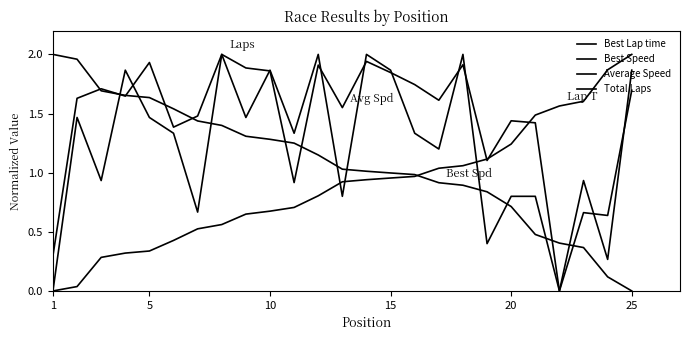

Which series ends up on top after the final intersection of Average Speed and Total Laps?

Total Laps